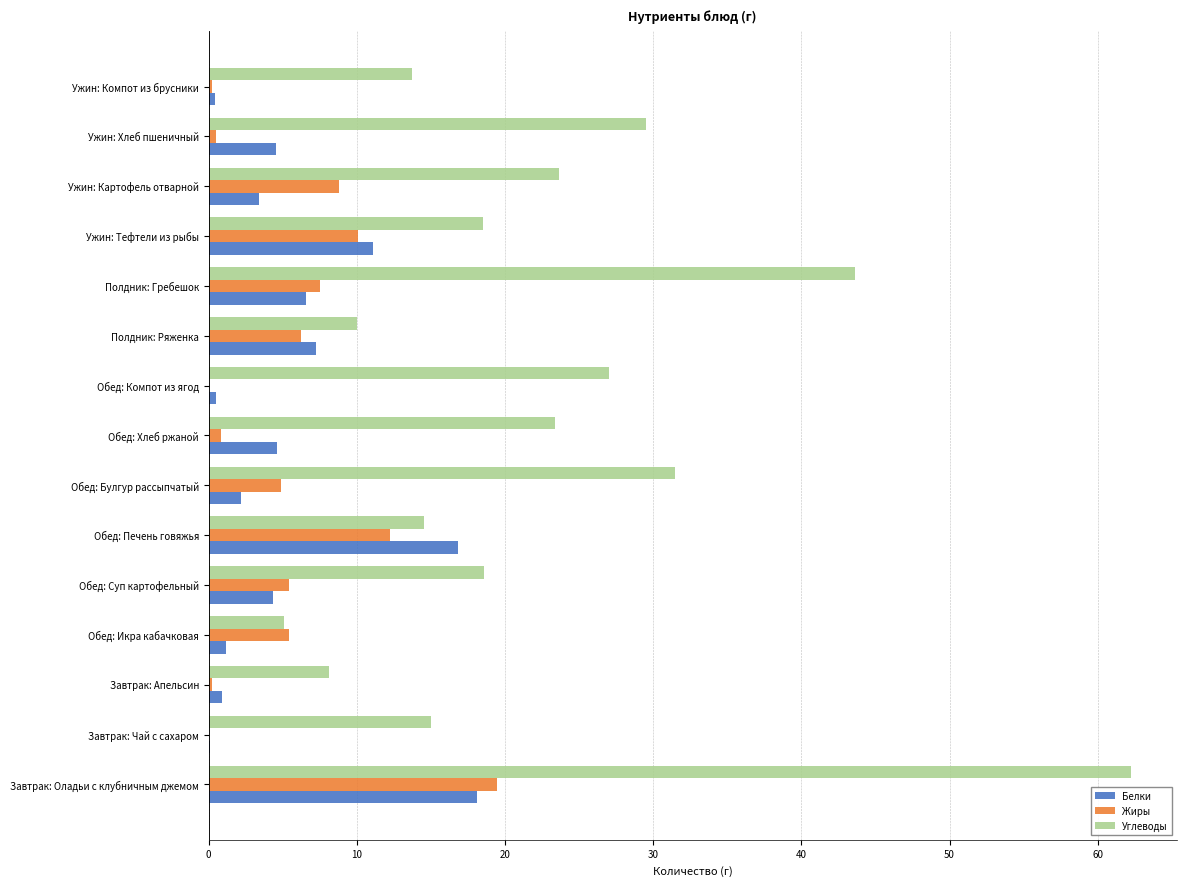

What is the total value across all series at Обед: Булгур рассыпчатый?

38.5